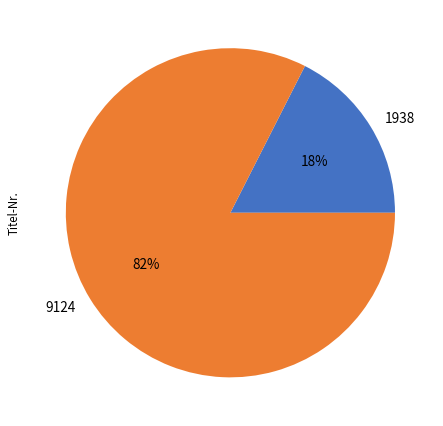

How many segments does this pie chart have?

2